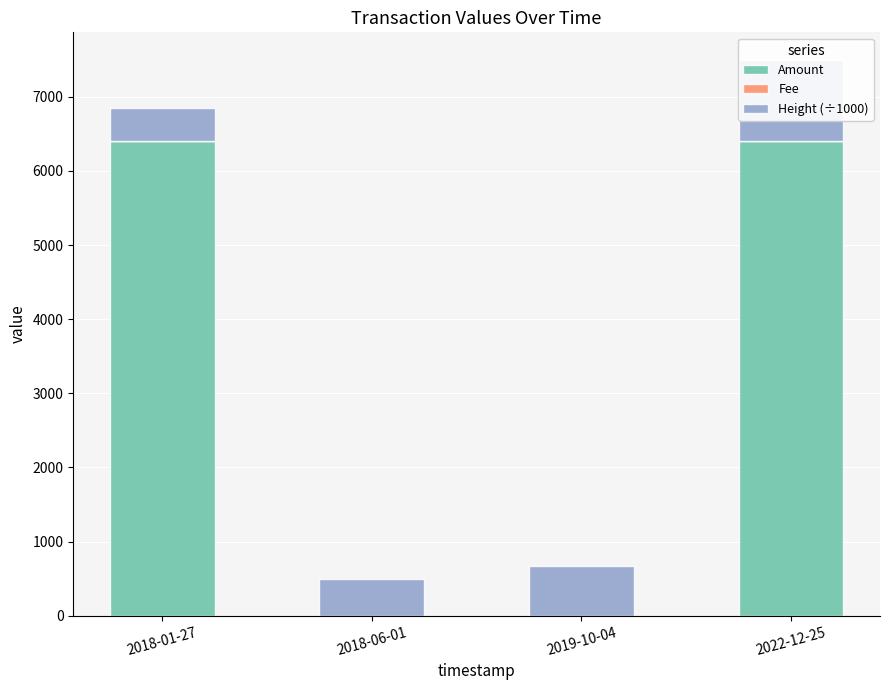

How many data points does each series have?

4